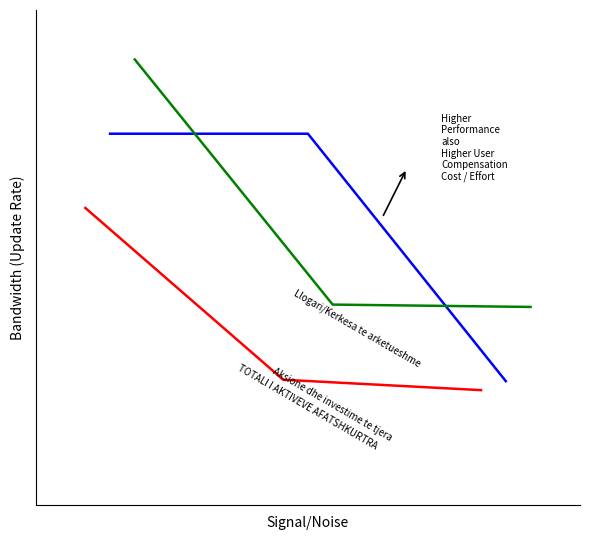

The value of Llogari/Kerkesa te arketueshme at 2 is 0.1. True or false?

False